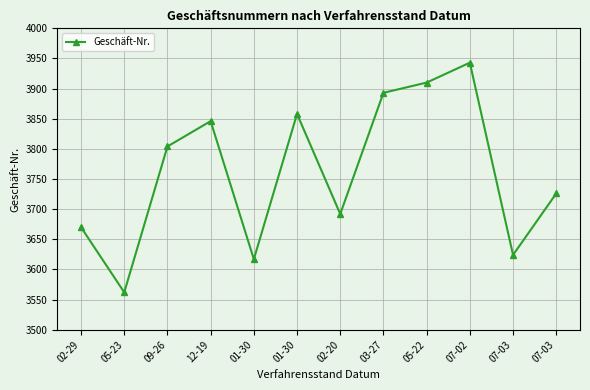

True or false: there are more than 1 points higher than both neighbors.

True